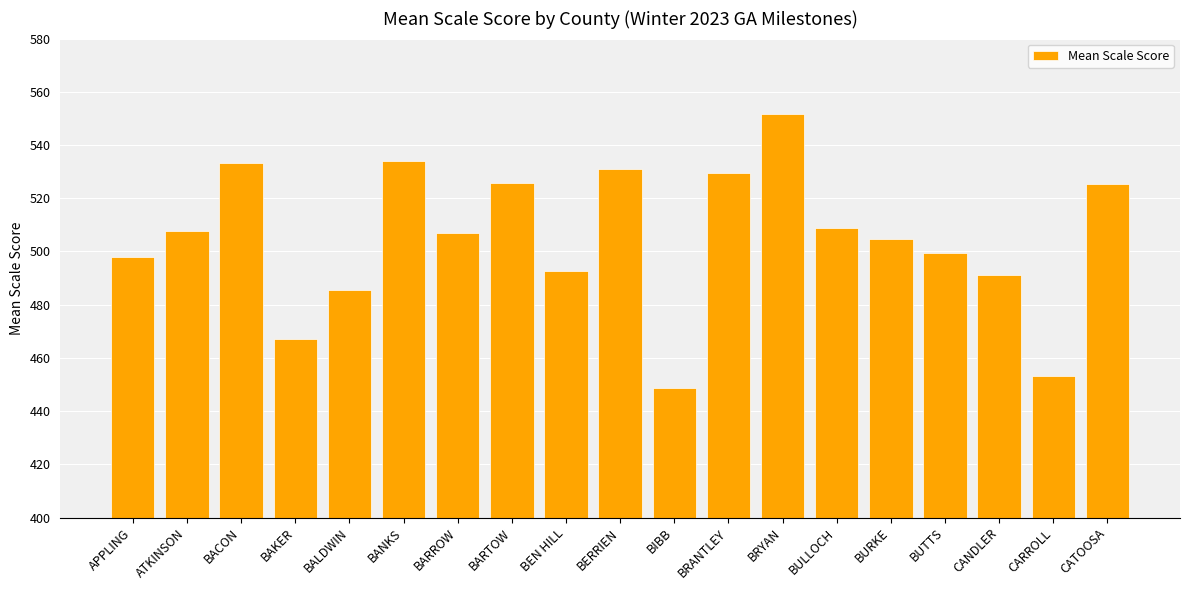

What value does the data have at APPLING?

497.8